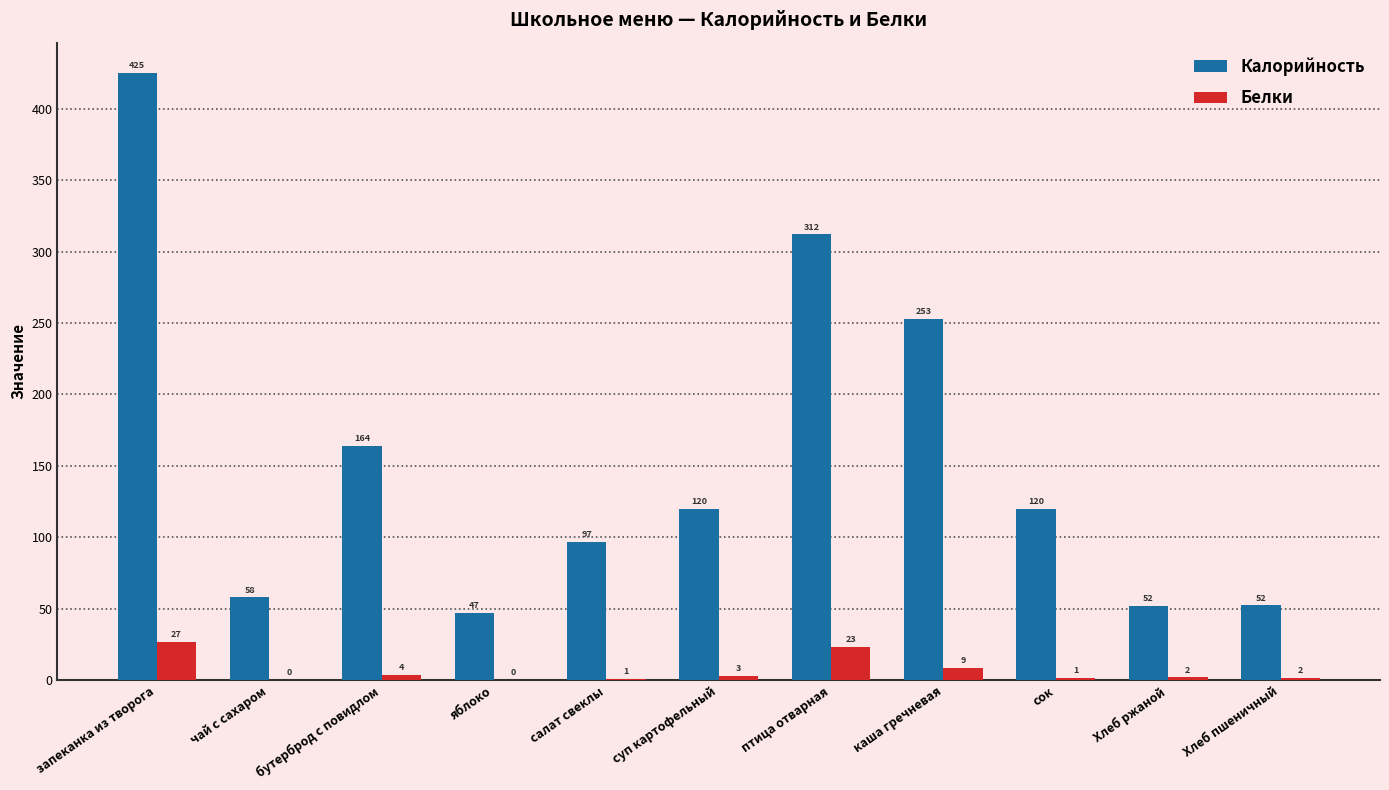

How many groups of bars are there?

11